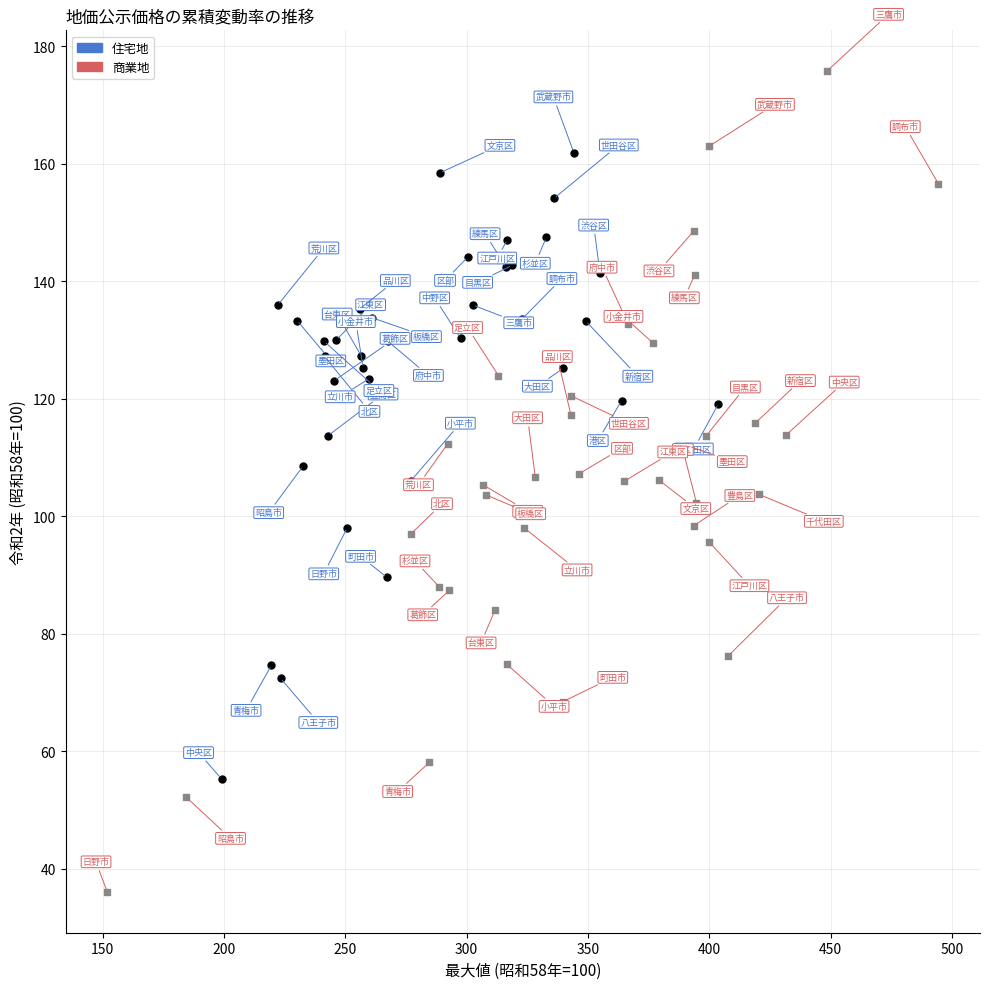

What are all the series names shown in the legend?

住宅地, 商業地